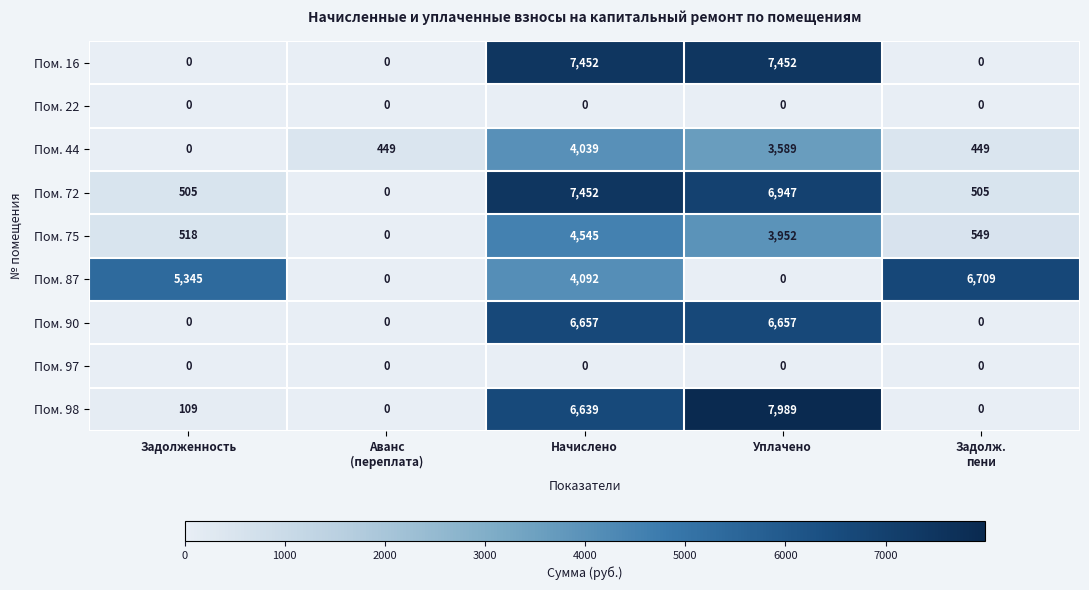

Is it true that Пом. 16 equals 0 at Задолженность?

True